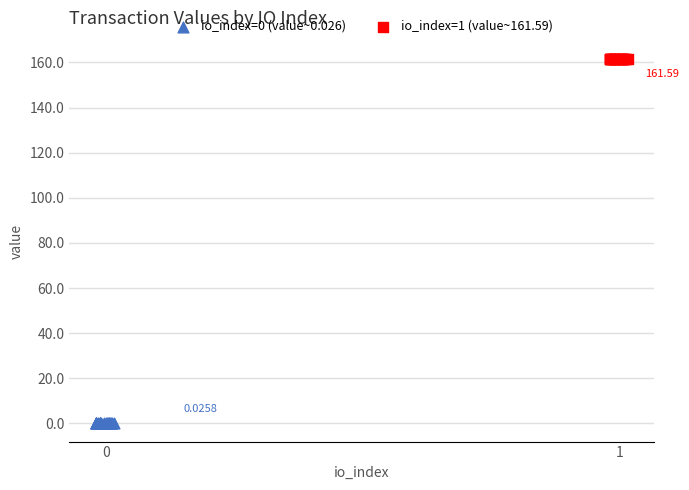

Which series contains the highest Y value?

io_index=1 (value~161.59)